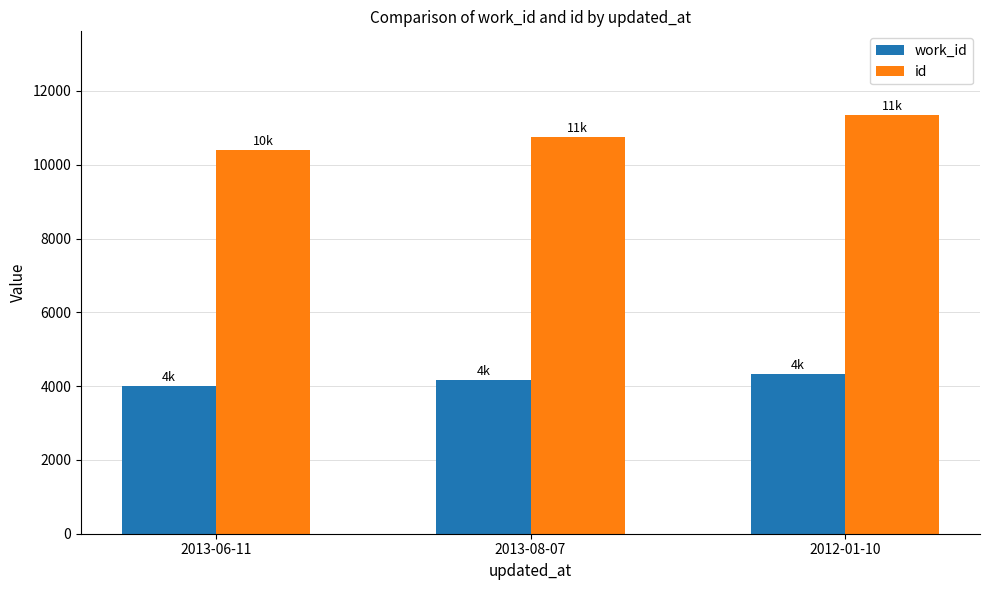

What is the approximate value of work_id at 2012-01-10?

4339